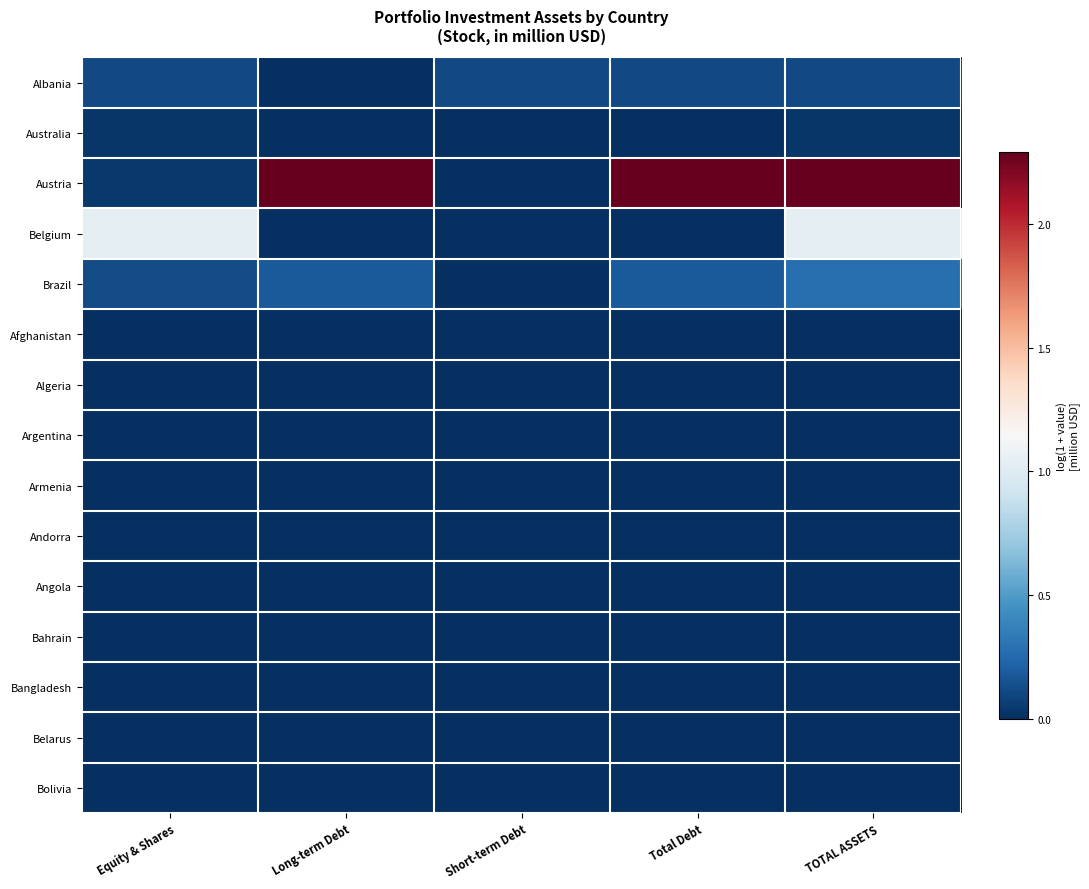

Rank the series at Short-term Debt from lowest to highest value.

Australia, Austria, Belgium, Brazil, Afghanistan, Algeria, Argentina, Armenia, Andorra, Angola, Bahrain, Bangladesh, Belarus, Bolivia, Albania